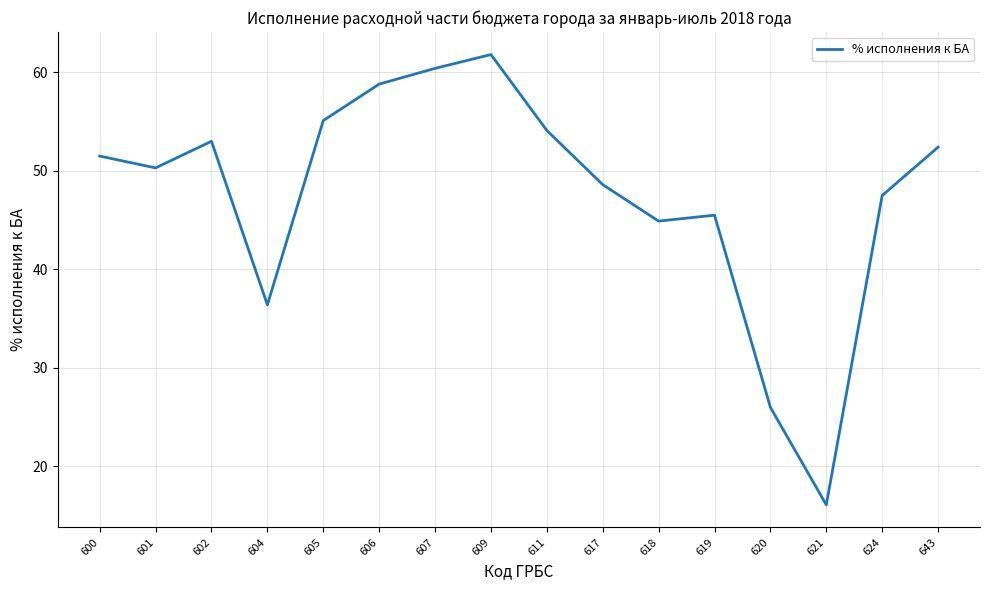

List the labels in order of value, largest first.

609, 607, 606, 605, 611, 602, 643, 600, 601, 617, 624, 619, 618, 604, 620, 621